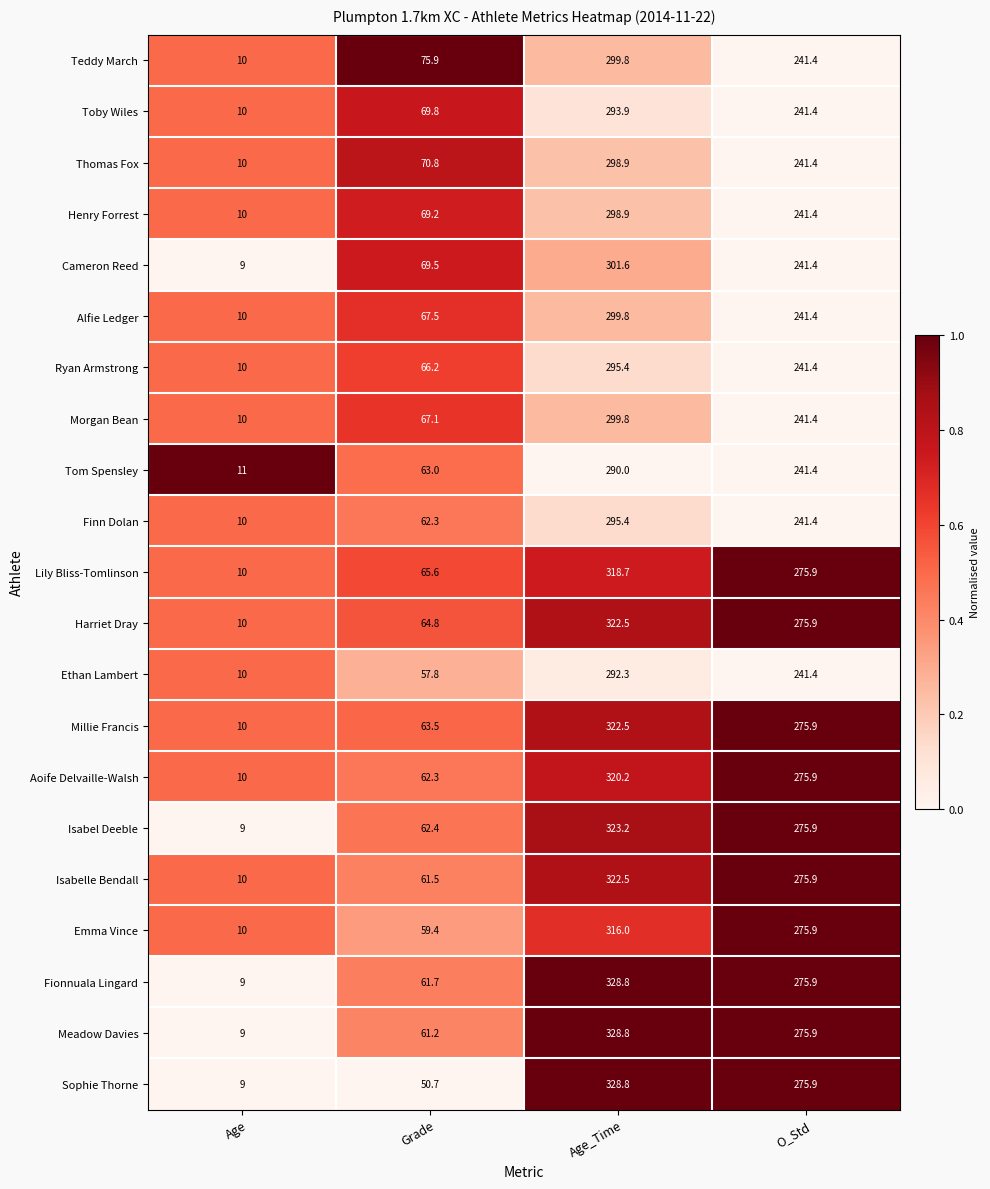

Is it true that Toby Wiles equals 293.9 at Age_Time?

True